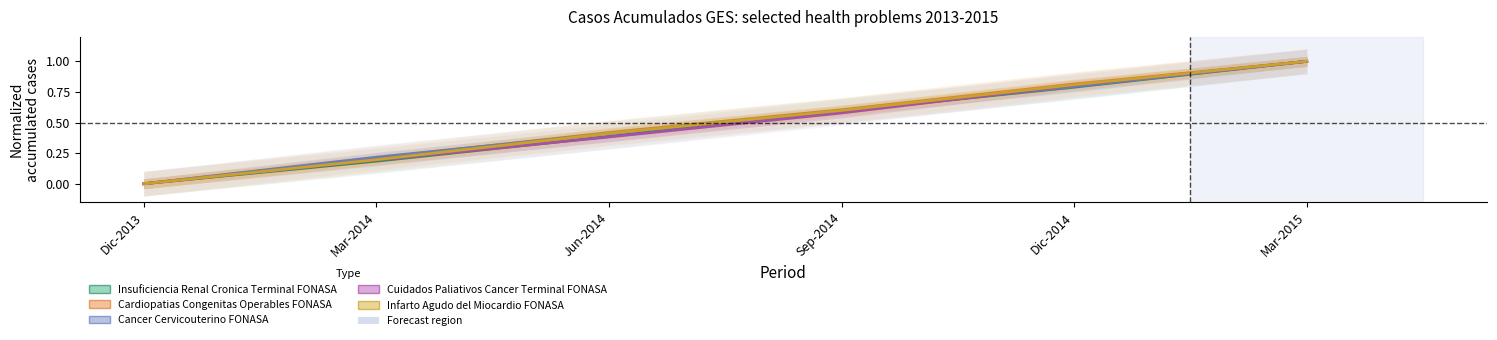

What is the average value of the Cardiopatias Congenitas Operables FONASA series?

0.5